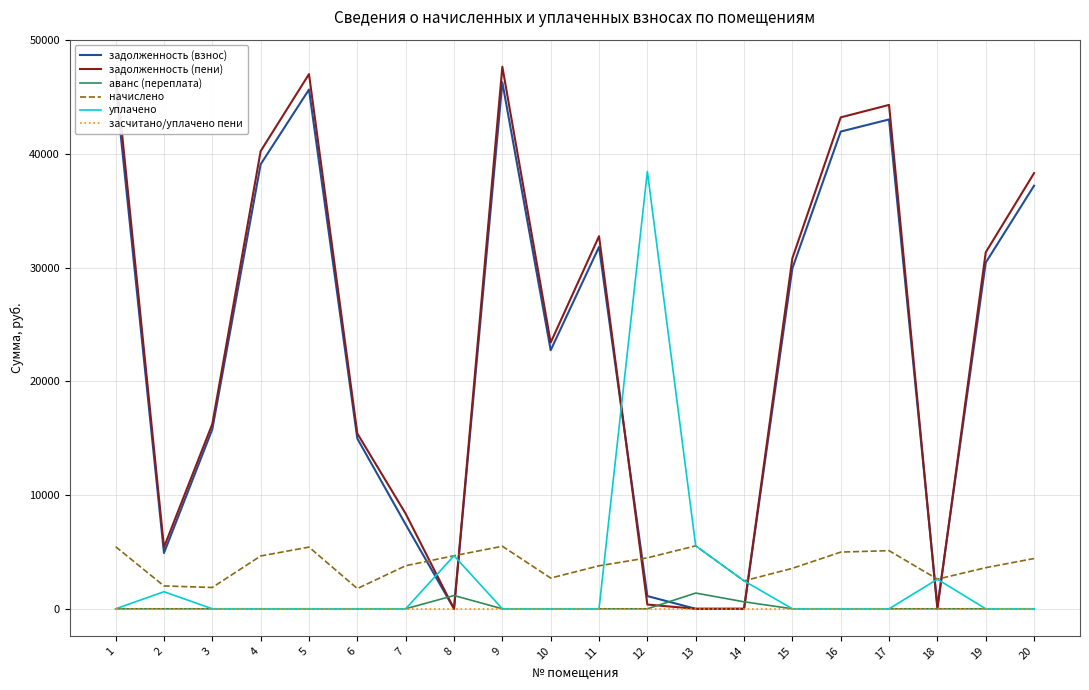

List the series in order of their peak value, lowest first.

засчитано/уплачено пени, аванс (переплата), начислено, уплачено, задолженность (взнос), задолженность (пени)